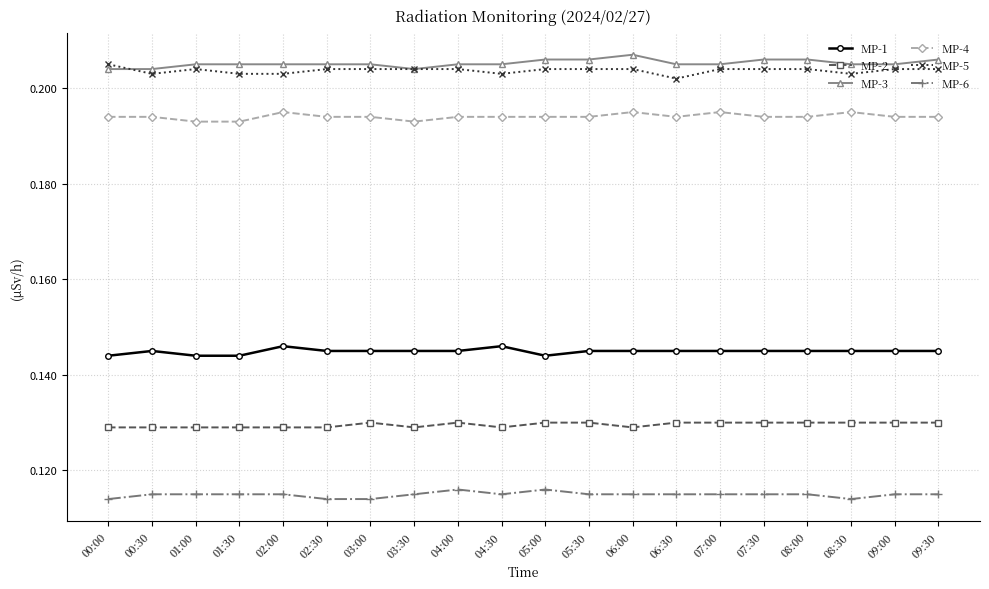

Is it true that MP-3 equals 0.1 at 09:30?

False